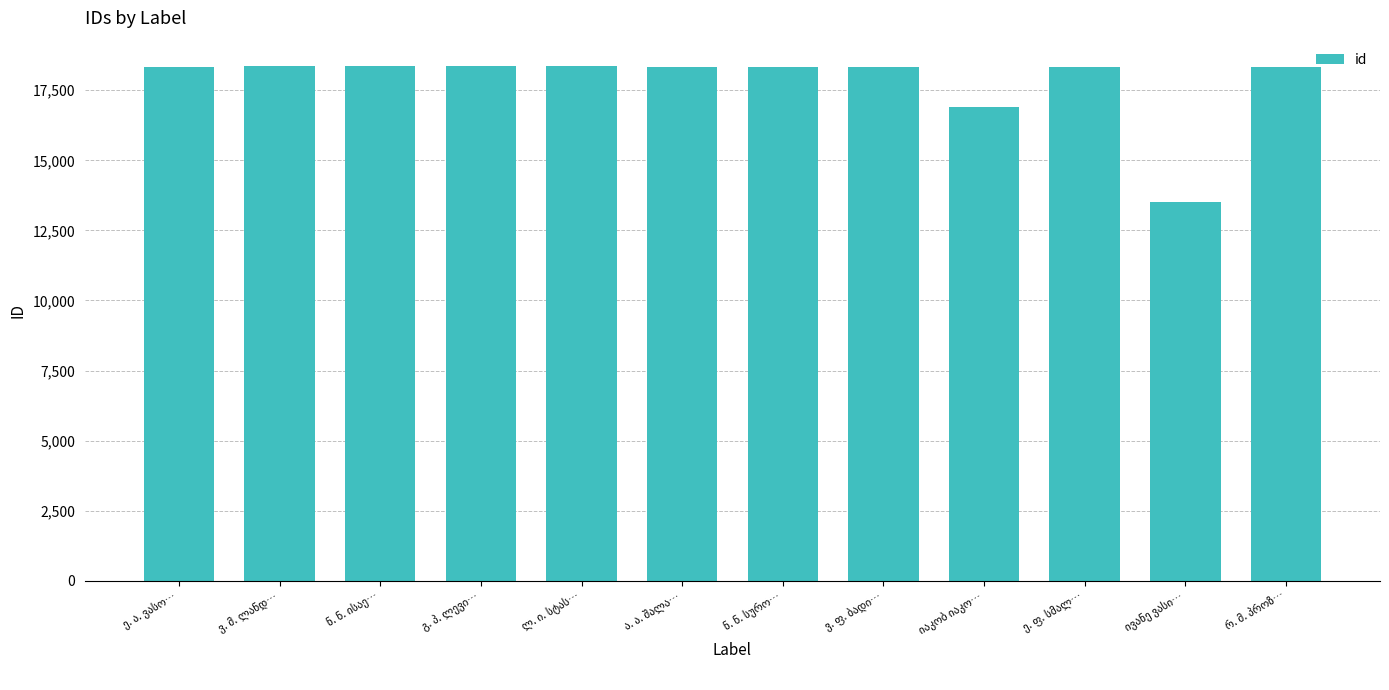

What is the greatest value displayed?

18350